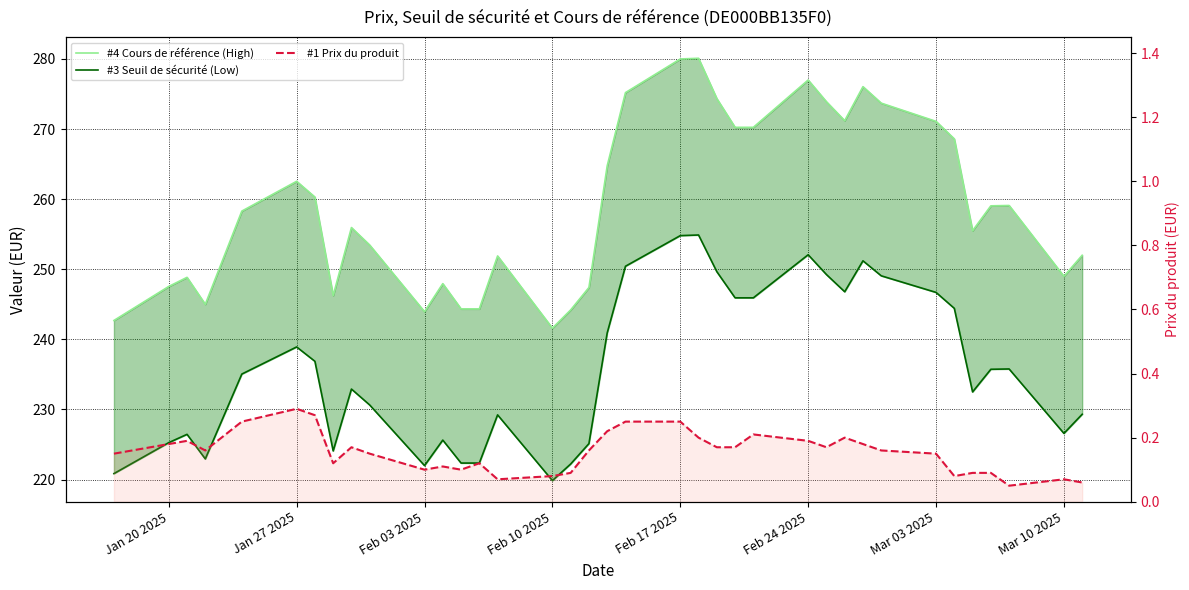

True or false: #1 Prix du produit and #4 Cours de référence (High) cross at least once.

False